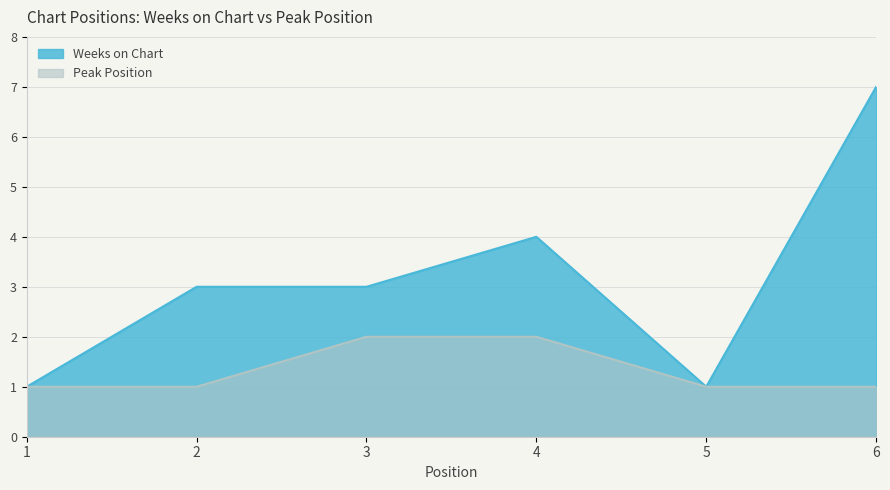

The Peak Position series shows 3 at 3. True or false?

False